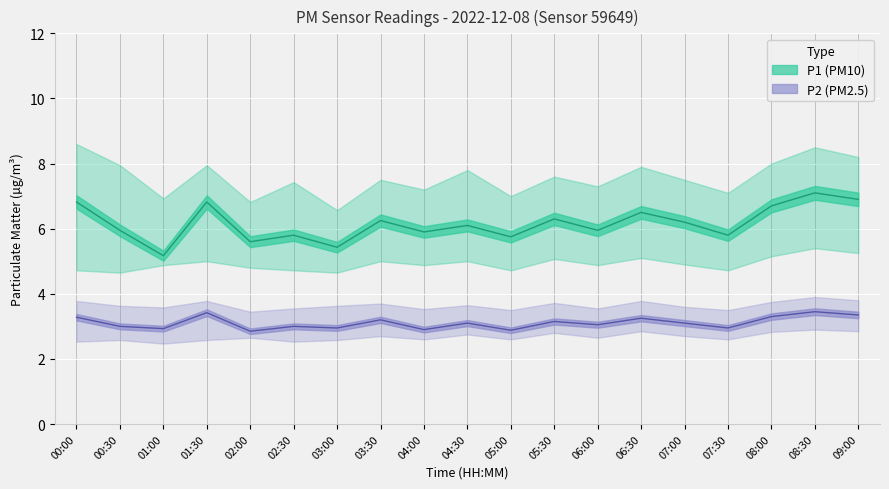

The value of P2 at 03:00 is 3.0. True or false?

True